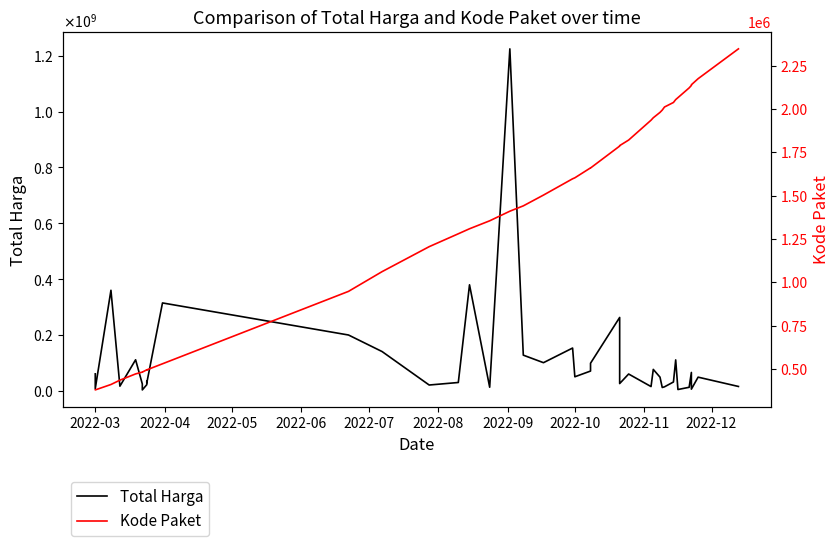

What is the difference between the second highest and minimum values in the Kode Paket series?

1795919